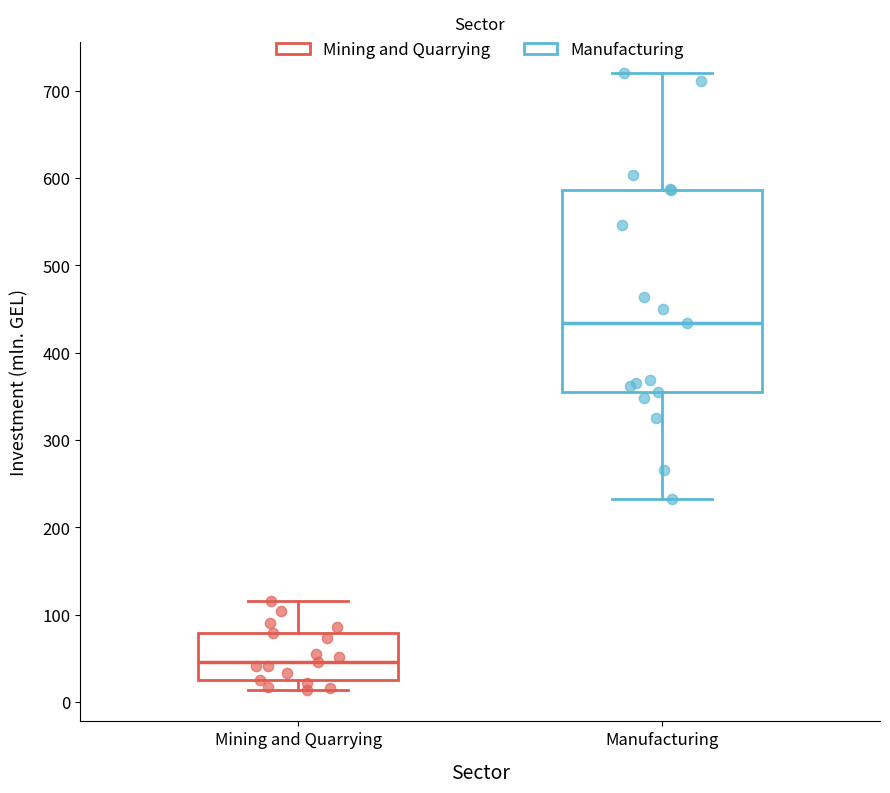

Reading left to right, transcribe this box plot: for each box, give where its median line is, the range the box spans, and where its two whiskers end, as read against the y-axis. The values are not printed on the chart, so give them approximately, as read against the axis.

Mining and Quarrying: median 50, box 30 to 80, whiskers 10 to 120
Manufacturing: median 430, box 360 to 590, whiskers 230 to 720